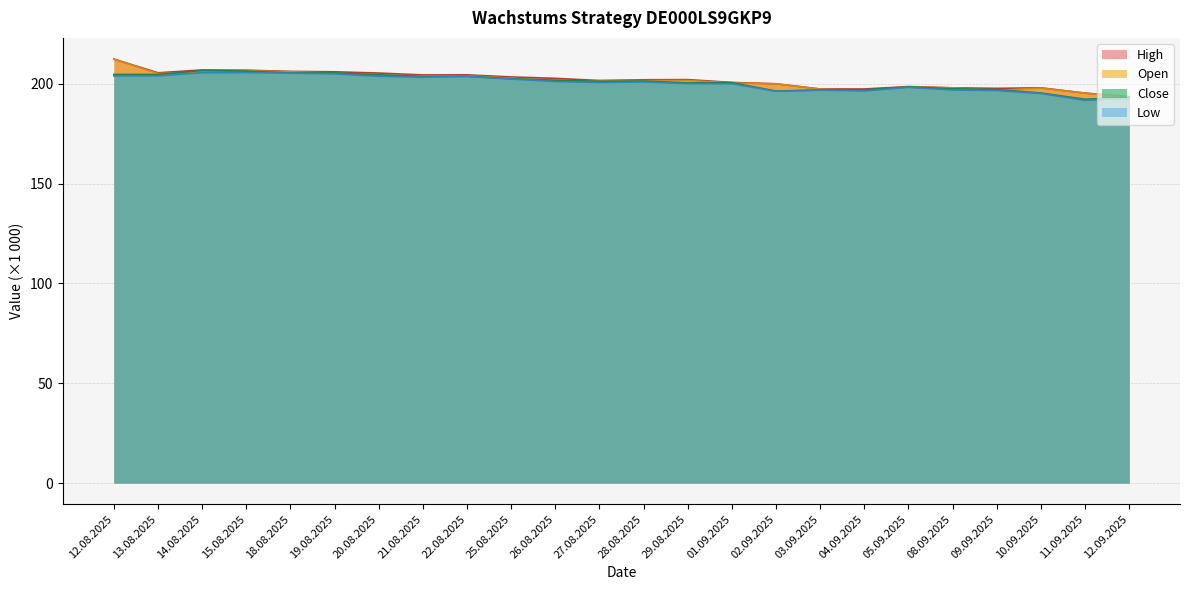

Does the chart have visible grid lines?

Yes